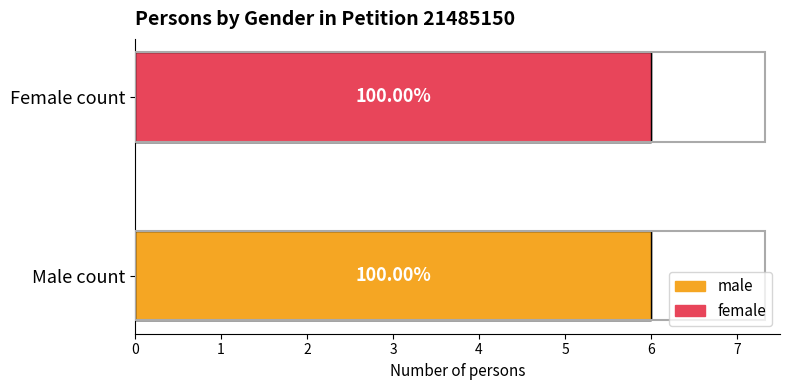

Count the number of data series in this chart.

2